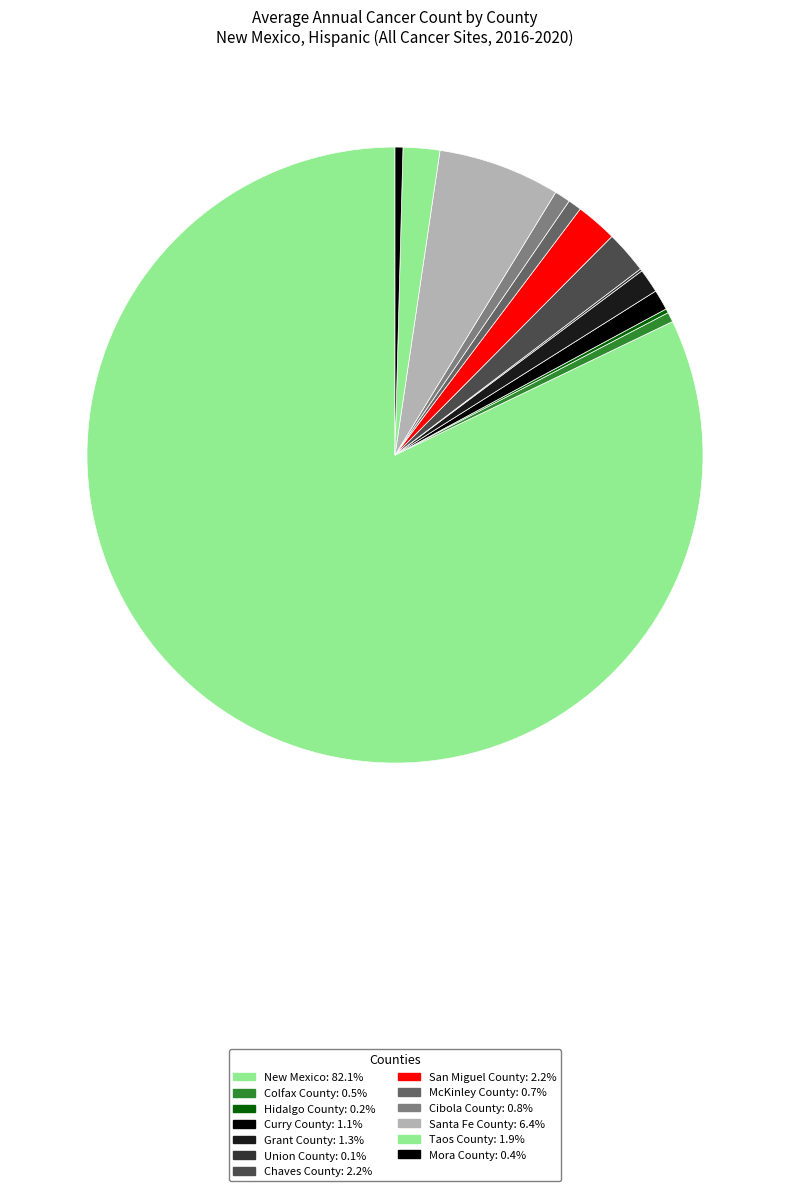

To the nearest percent, what is the combined percentage of Cibola County and Hidalgo County?

1%